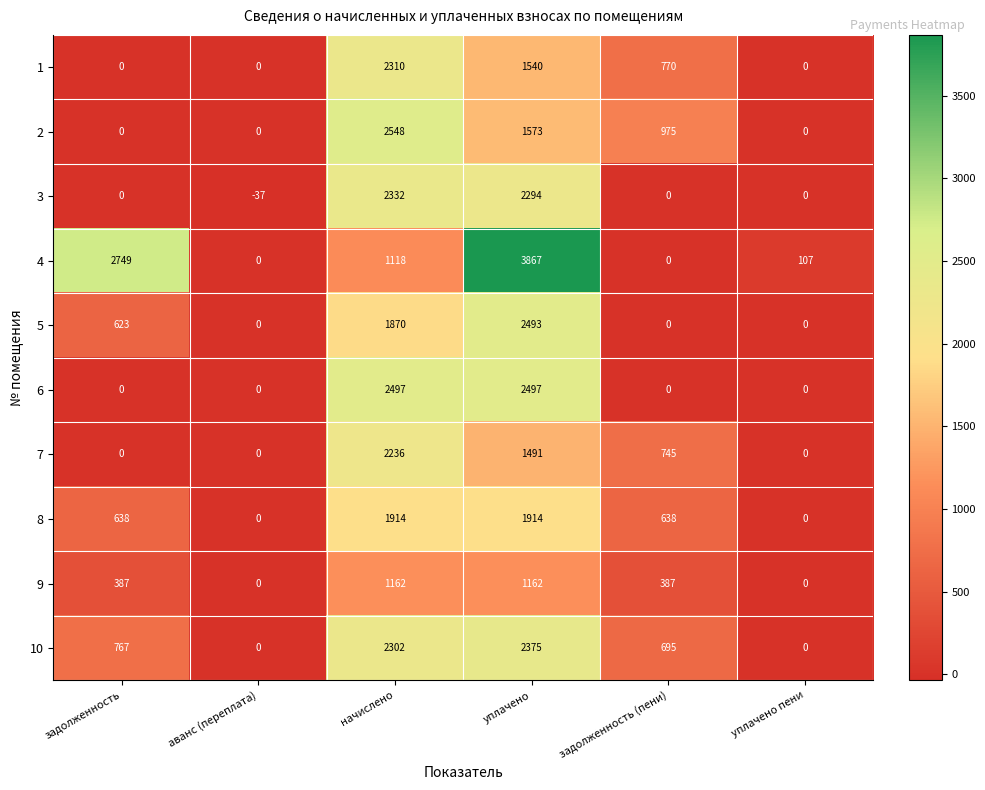

Count the 7 values in the range 0 to 1491.

5